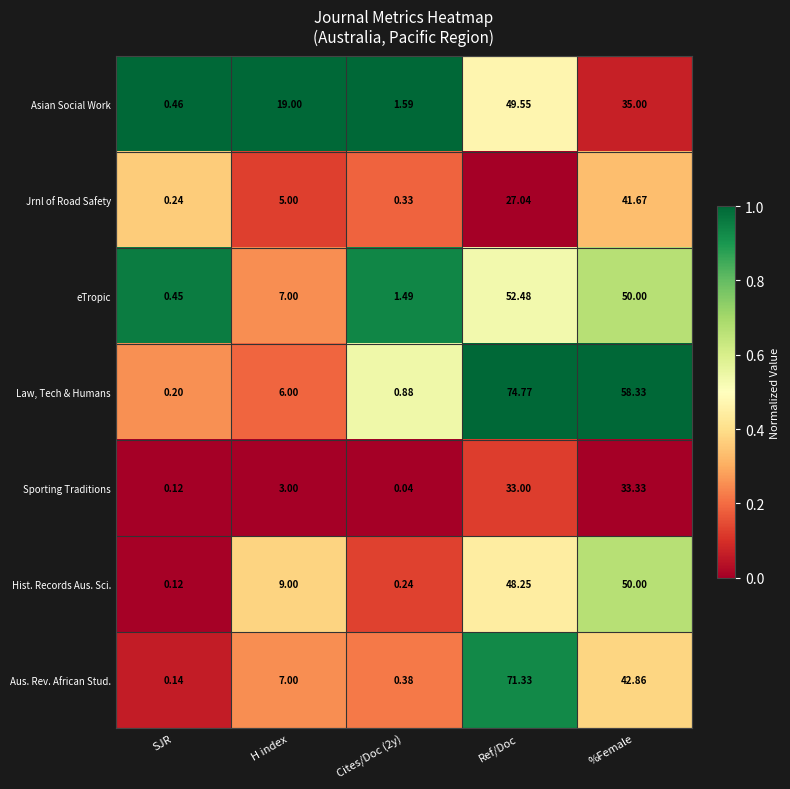

Which series has the largest total across all categories?

Law, Tech & Humans